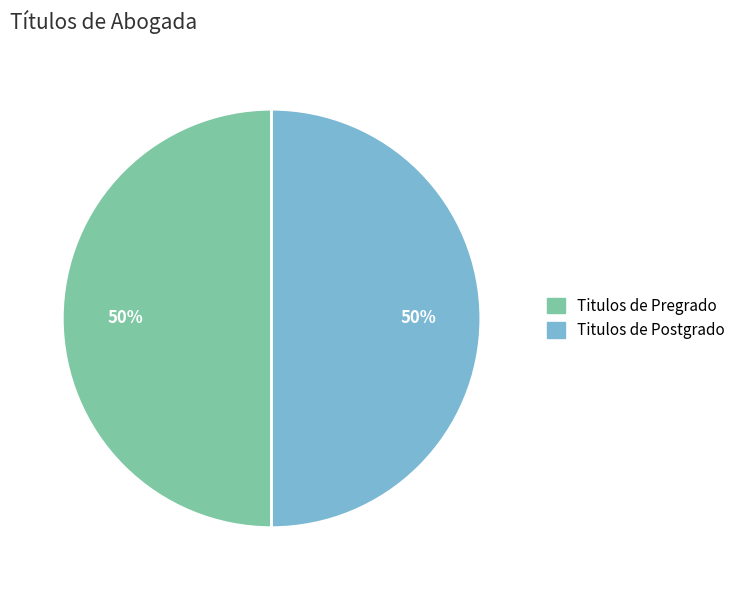

To the nearest percent, what is the combined percentage of Titulos de Postgrado and Titulos de Pregrado?

100%